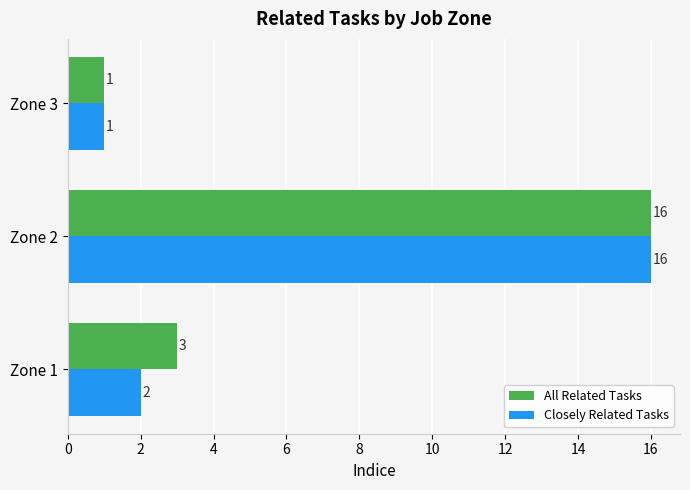

The value of All Related Tasks at Zone 1 is 3. True or false?

True